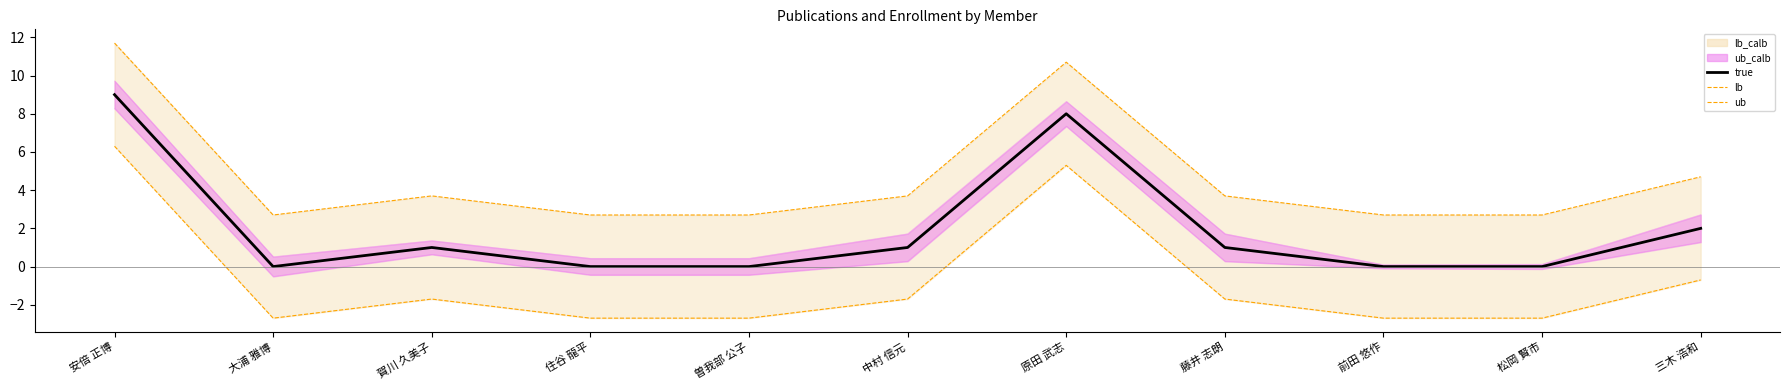

Reading left to right, list all the values displayed in this chart.

lb: 11.7	2.7	3.7	2.7	2.7	3.7	10.7	3.7	2.7	2.7	4.7
ub: 6.3	-2.7	-1.7	-2.7	-2.7	-1.7	5.3	-1.7	-2.7	-2.7	-0.7
true: 9.0	0.0	1.0	0.0	0.0	1.0	8.0	1.0	0.0	0.0	2.0
ub_band: 9.7	0.5	1.4	0.4	0.4	1.7	8.6	1.7	0.1	0.1	2.7
lb_band: 8.3	-0.5	0.6	-0.4	-0.4	0.3	7.4	0.3	-0.1	-0.1	1.3